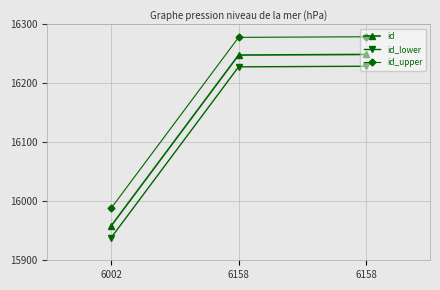

The value of id_lower at 6002 is 15938. True or false?

True